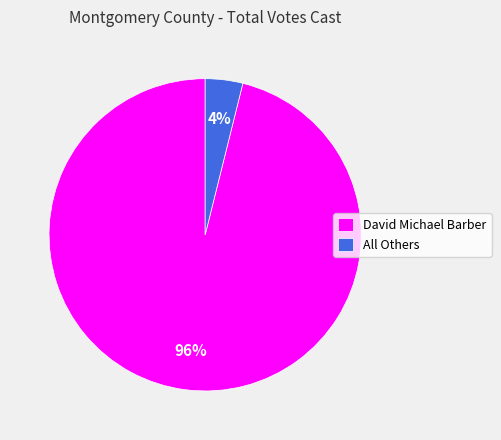

Between David Michael Barber and All Others, which is larger?

David Michael Barber